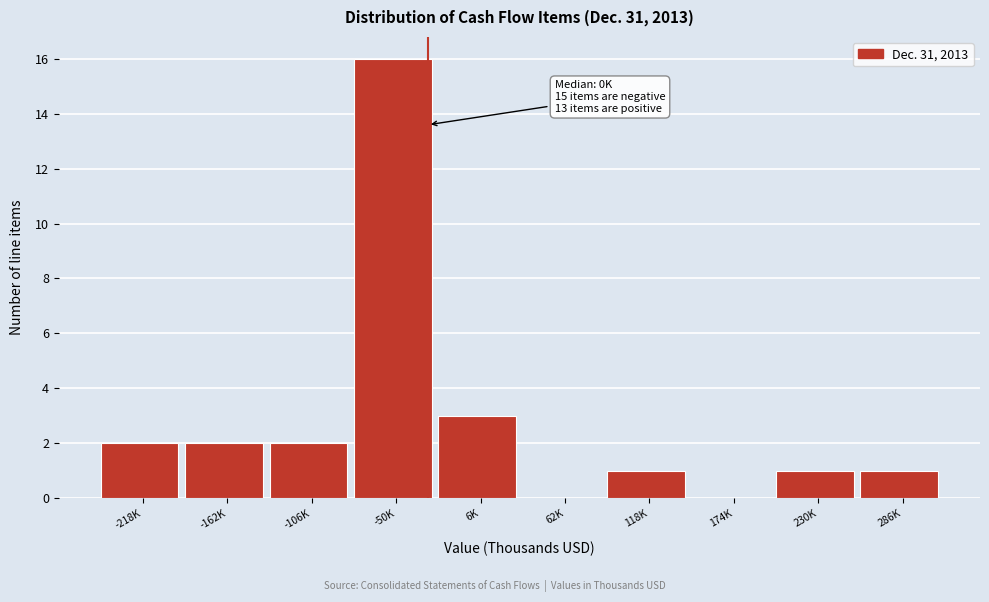

Reading left to right, list all the values displayed in this chart.

-218K=2	-162K=2	-106K=2	-50K=16	6K=3	62K=0	118K=1	174K=0	230K=1	286K=1